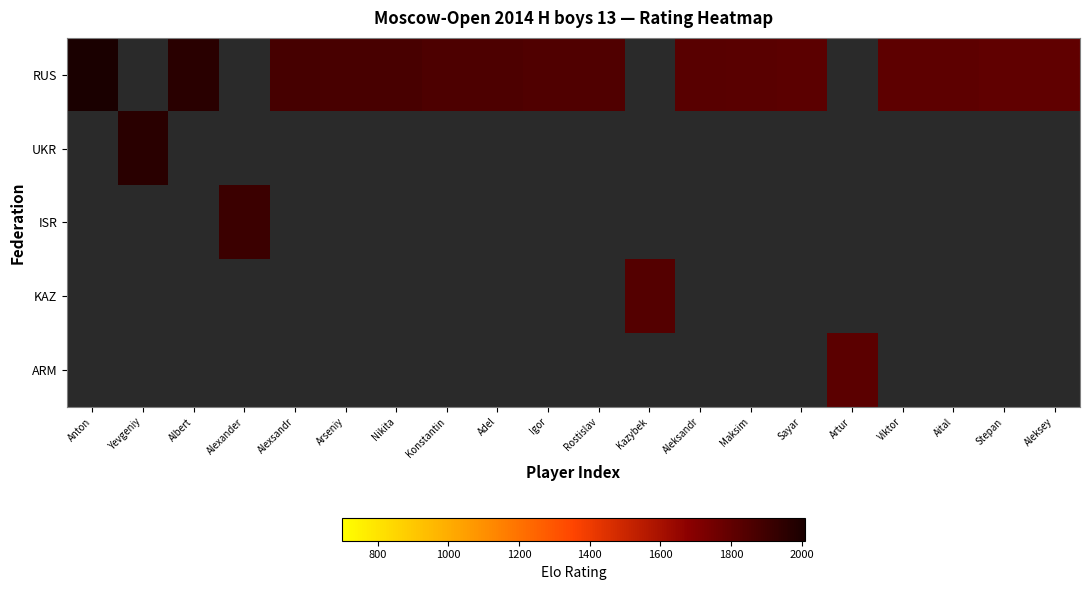

How many data points does each series have?

20